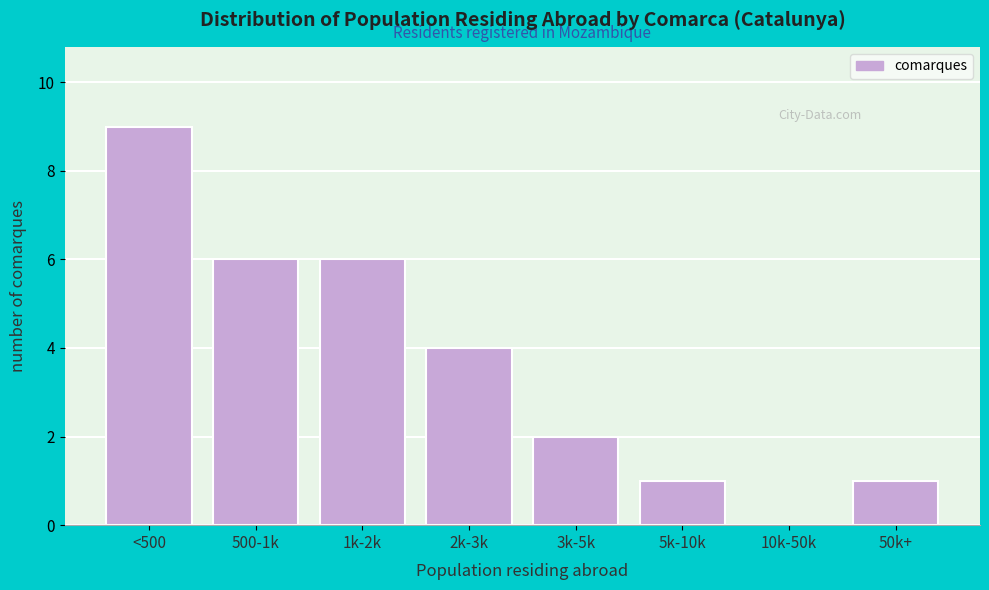

Reading left to right, what are all the values shown in this chart?

<500=9	500-1k=6	1k-2k=6	2k-3k=4	3k-5k=2	5k-10k=1	10k-50k=0	50k+=1